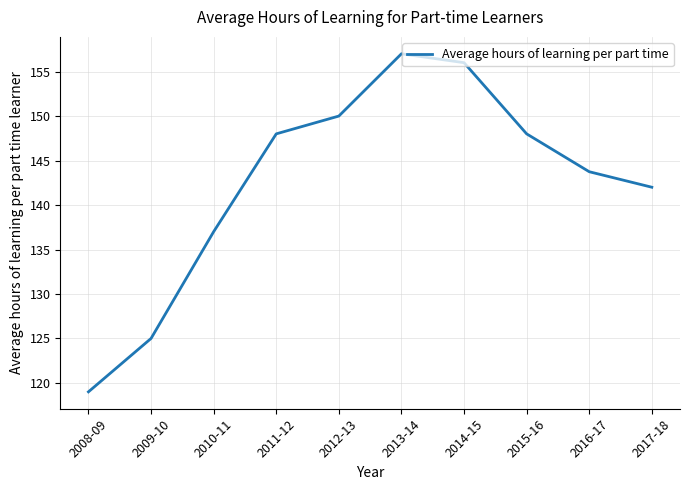

Reading left to right, extract all data points from this chart.

119.0	125.0	137.0	148.0	150.0	157.0	156.0	148.0	143.7	142.0